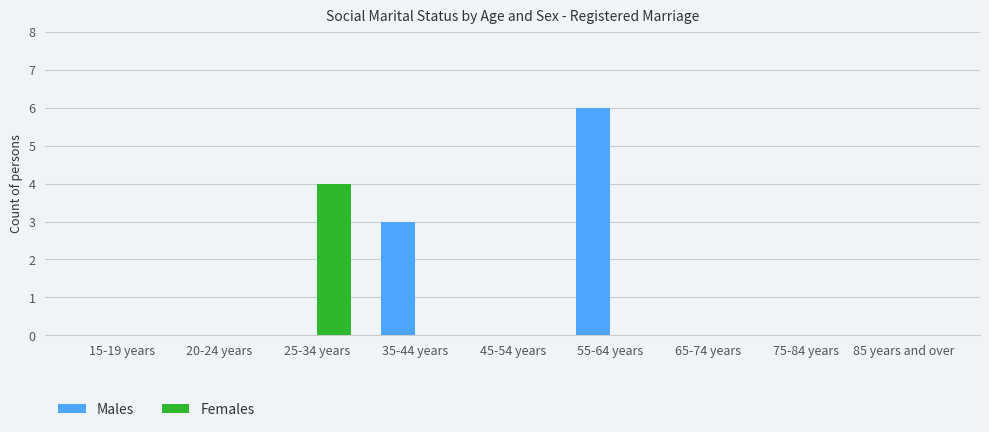

What is the maximum value shown in the chart?

6